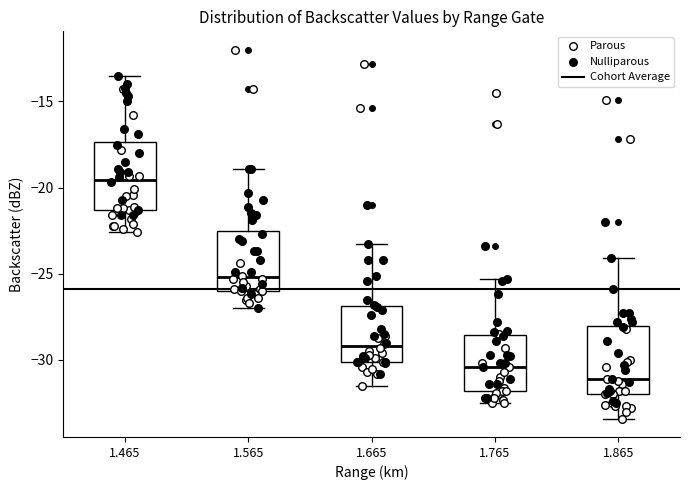

Which box's median line is the lowest?

1.865